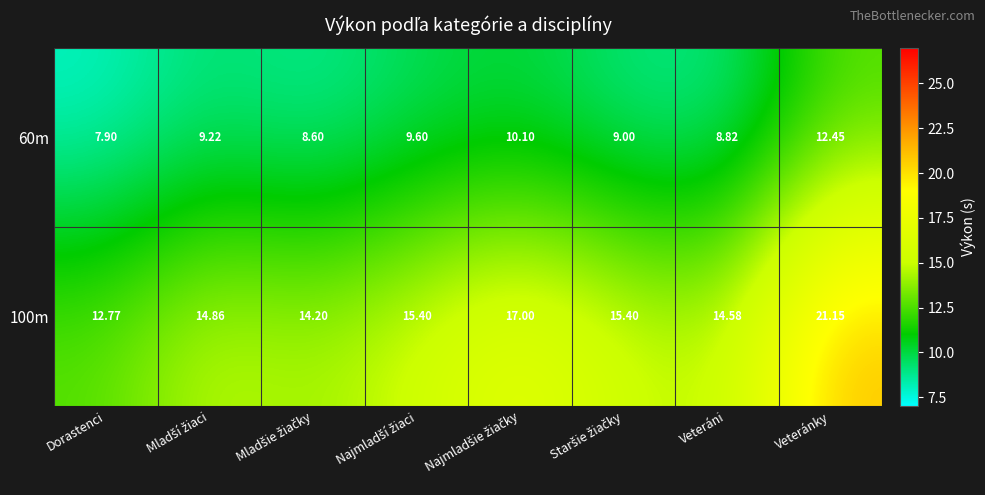

Which label corresponds to the largest value in the chart?

Veteránky